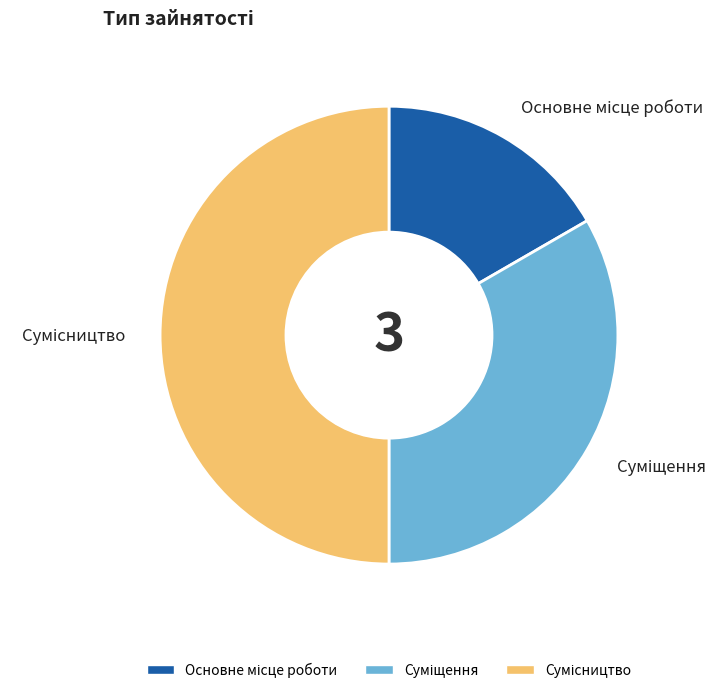

Does Сумісництво represent more than half of the total?

No